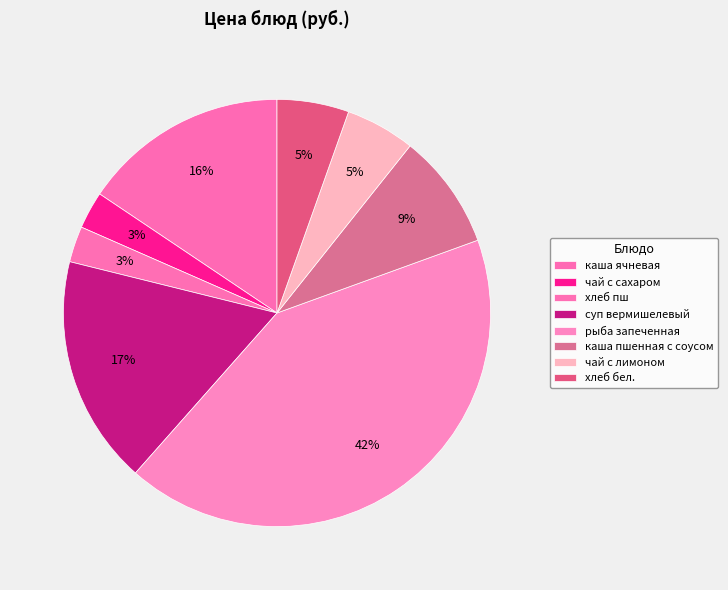

To the nearest percent, what is the difference between the largest and smallest slice percentages?

39%